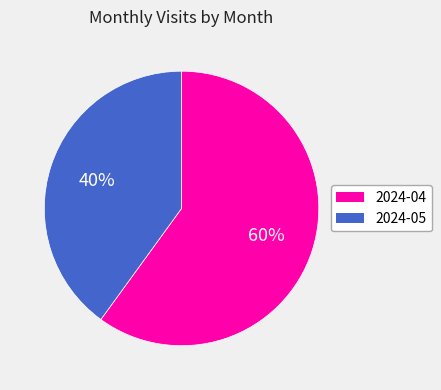

To the nearest percent, what portion does 2024-05 represent?

40%